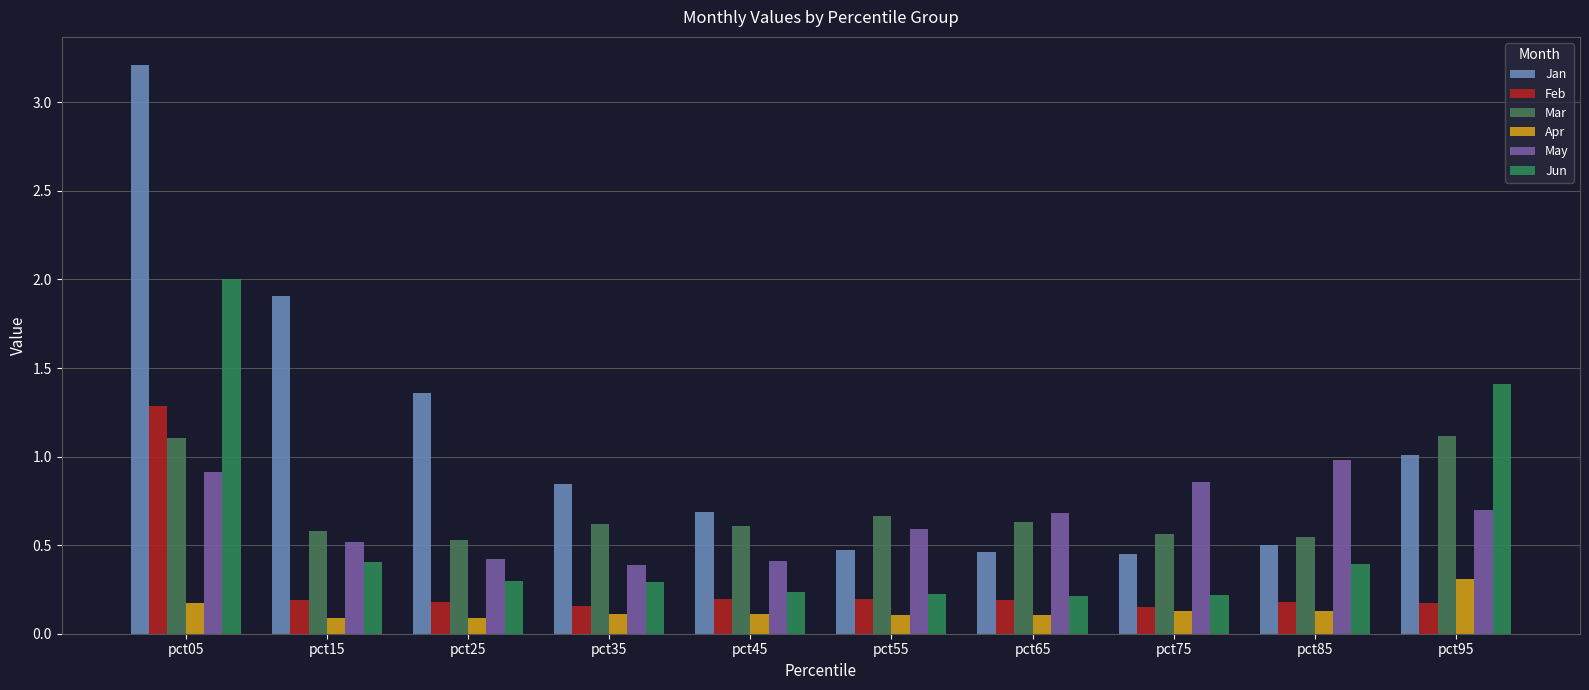

Reading left to right, list all the values displayed in this chart.

Jan: 3.2	1.9	1.4	0.8	0.7	0.5	0.5	0.5	0.5	1.0
Feb: 1.3	0.2	0.2	0.2	0.2	0.2	0.2	0.2	0.2	0.2
Mar: 1.1	0.6	0.5	0.6	0.6	0.7	0.6	0.6	0.5	1.1
Apr: 0.2	0.1	0.1	0.1	0.1	0.1	0.1	0.1	0.1	0.3
May: 0.9	0.5	0.4	0.4	0.4	0.6	0.7	0.9	1.0	0.7
Jun: 2.0	0.4	0.3	0.3	0.2	0.2	0.2	0.2	0.4	1.4